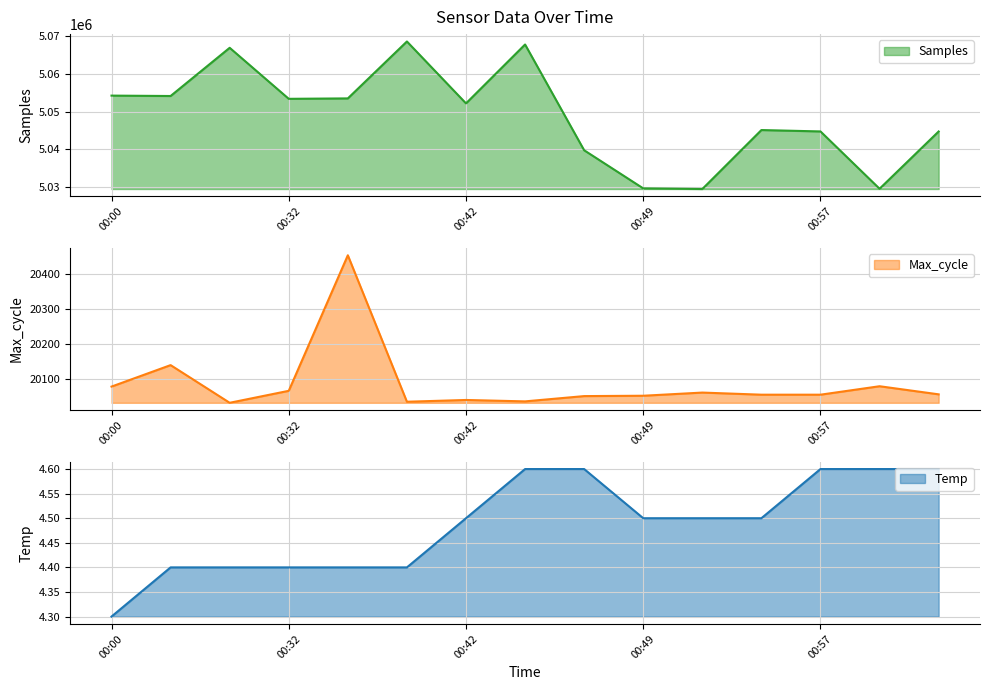

Rank the series by their maximum value, from highest to lowest.

Samples, Max_cycle, Temp